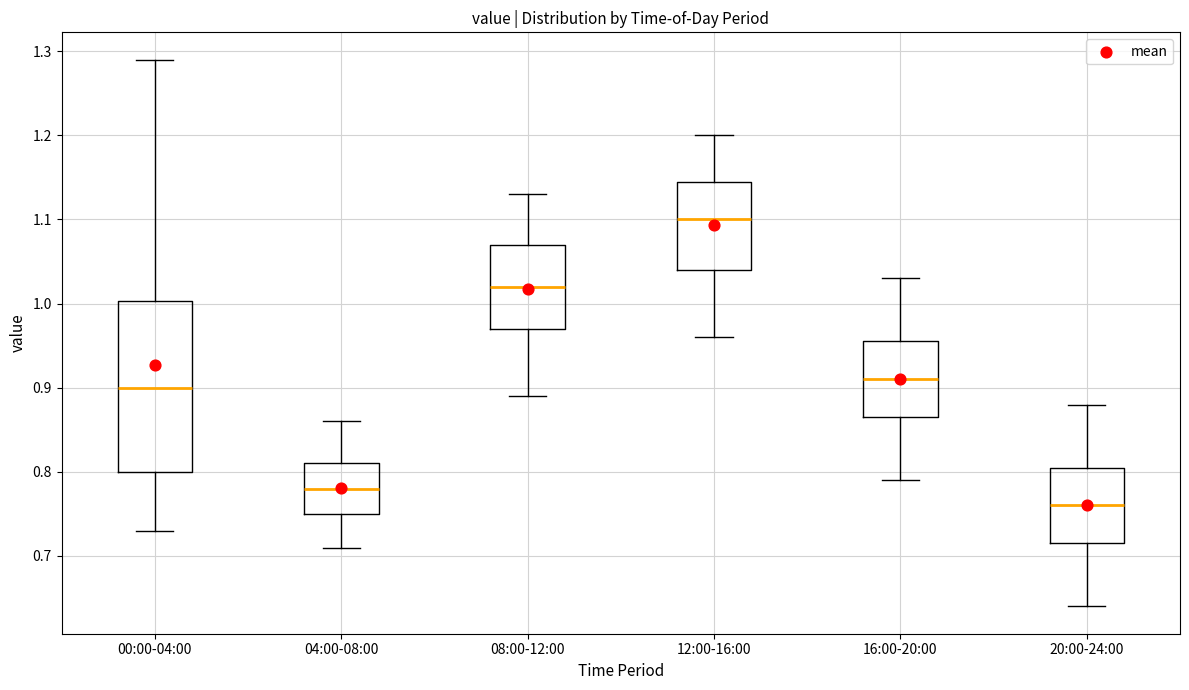

Which box is the tallest, from its lower edge to its upper edge?

00:00-04:00